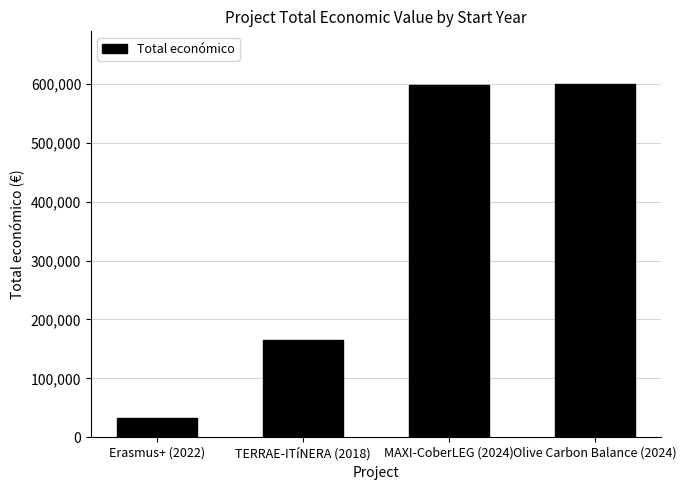

What is the greatest value displayed?

599992